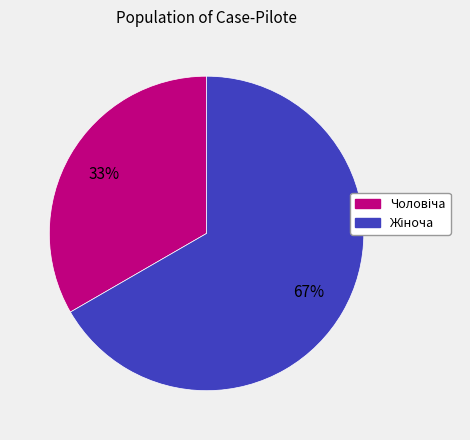

Is there a majority slice in this chart?

Yes